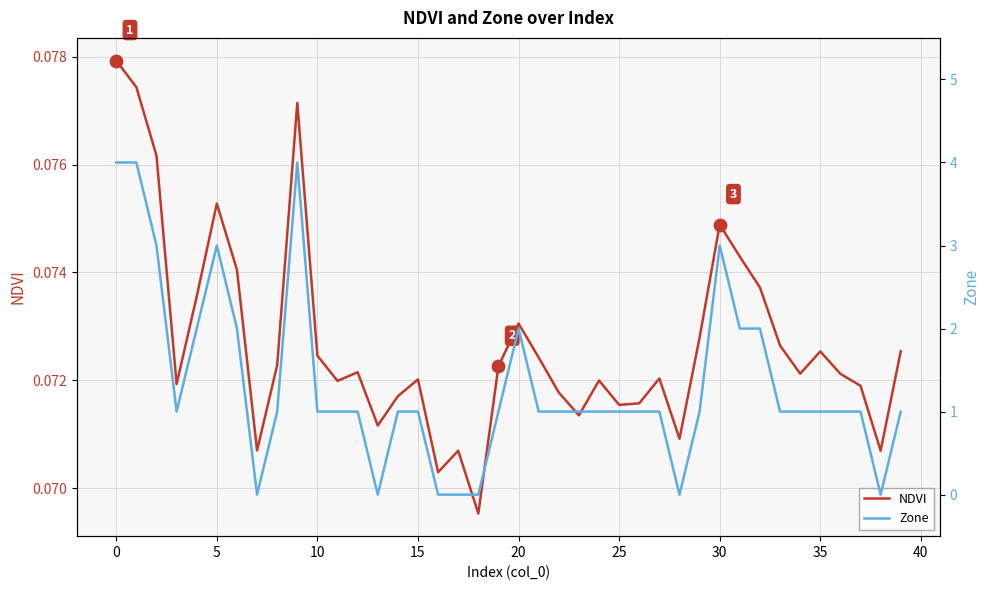

What are all the series names shown in the legend?

NDVI, Zone